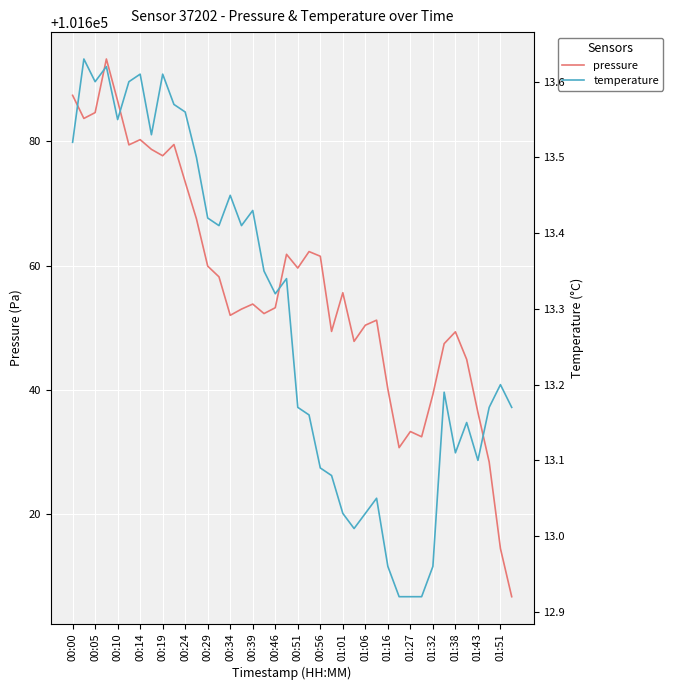

What is the smallest value displayed?

12.9